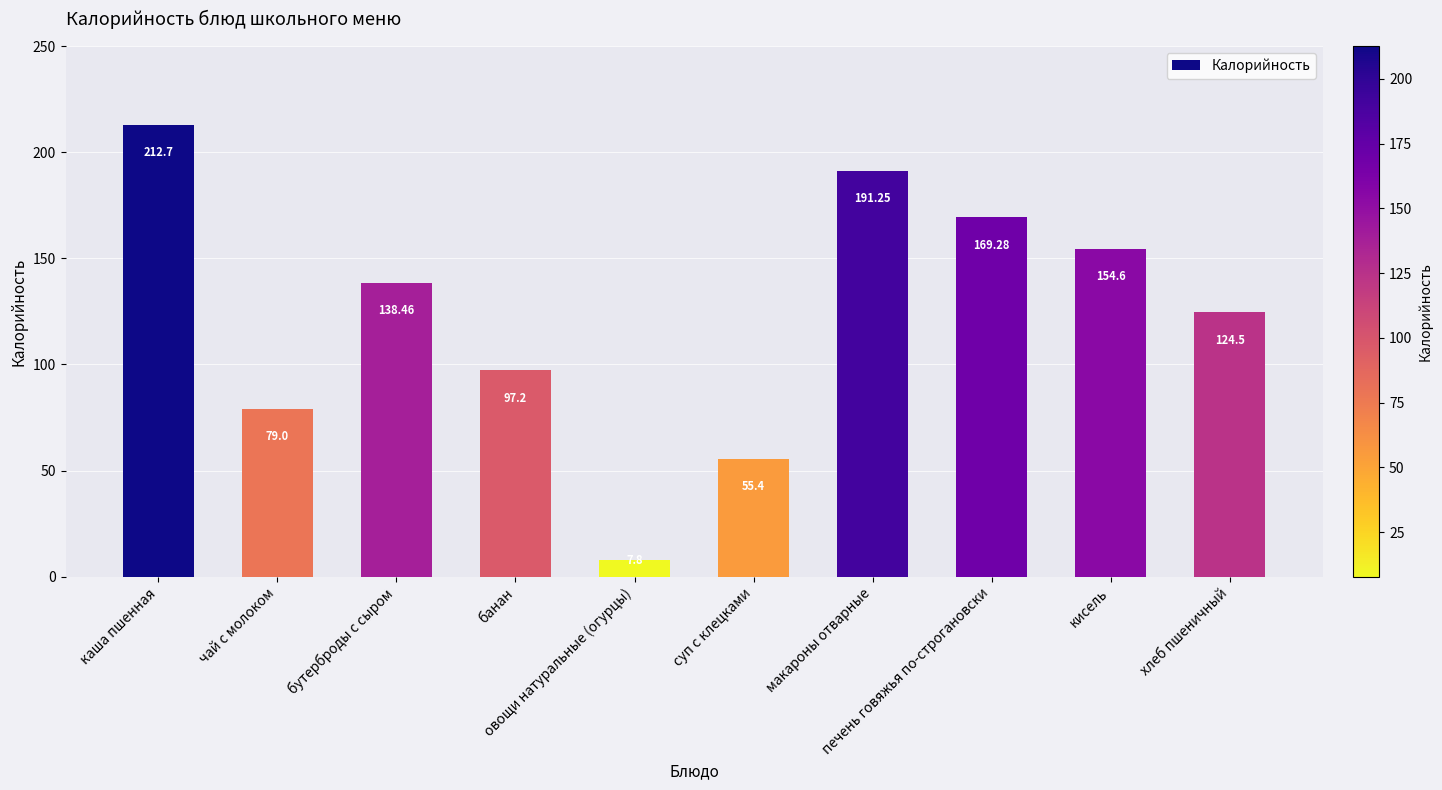

What is the sum of the values at чай с молоком and печень говяжья по-строгановски?

248.3